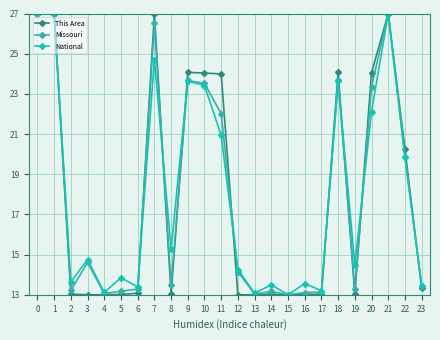

Where is Missouri nearest to the value 20?

22